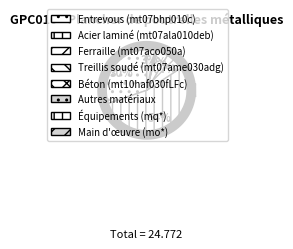

Is there any slice that represents more than half of the pie?

Yes